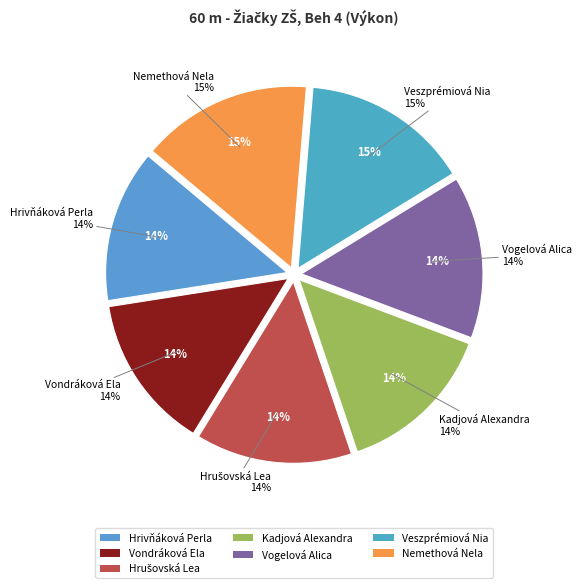

To the nearest percent, what portion does Kadjová Alexandra represent?

14%